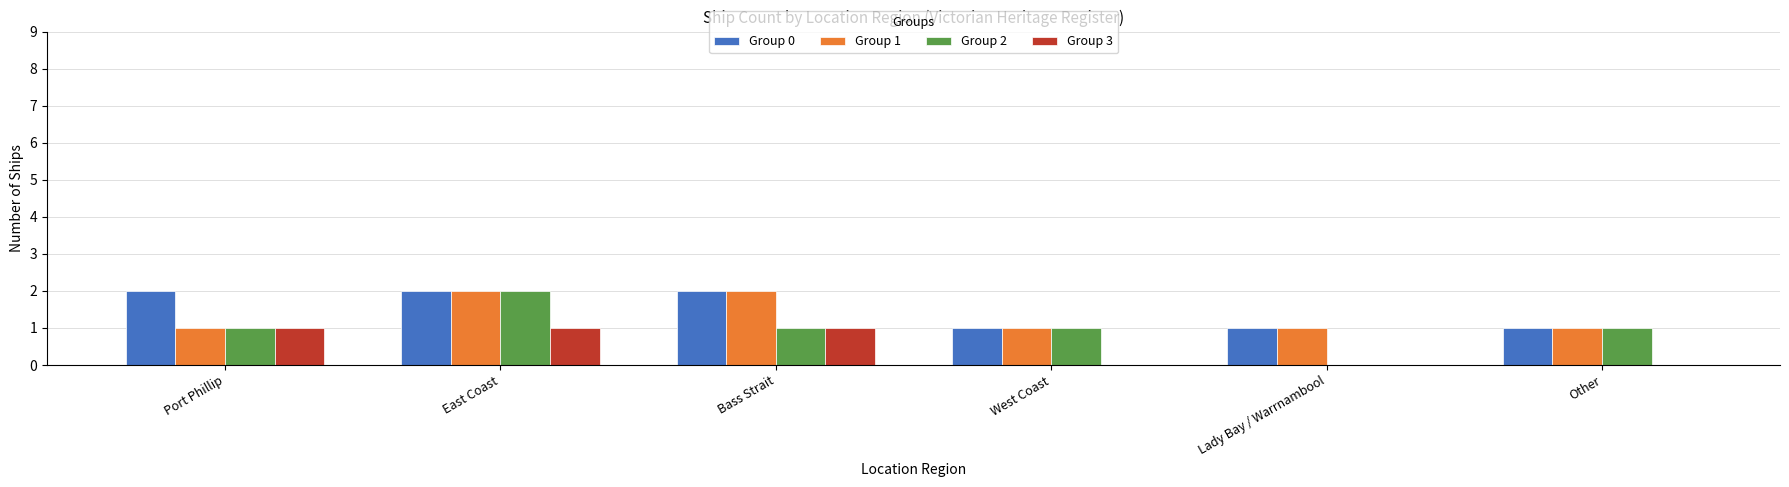

The Group 2 series shows 2 at East Coast. True or false?

True